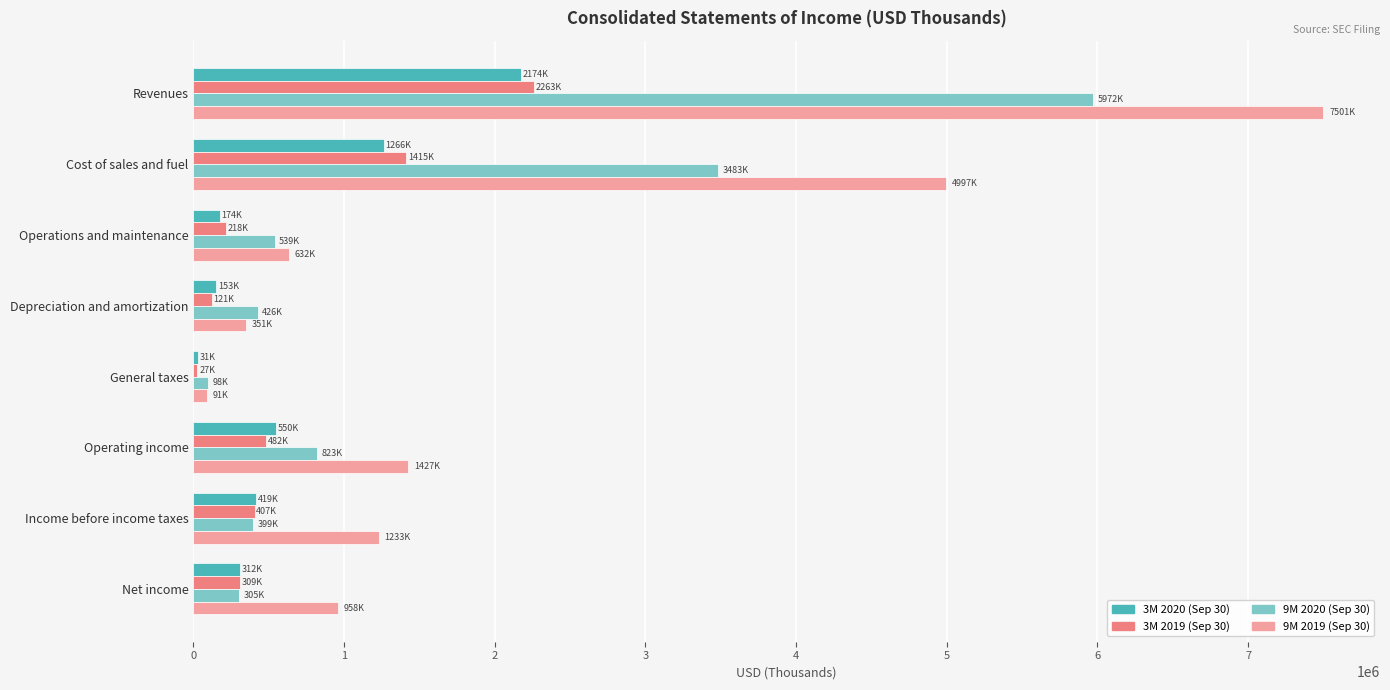

Which category has the lowest value in the 9M 2020 (Sep 30) series?

General taxes